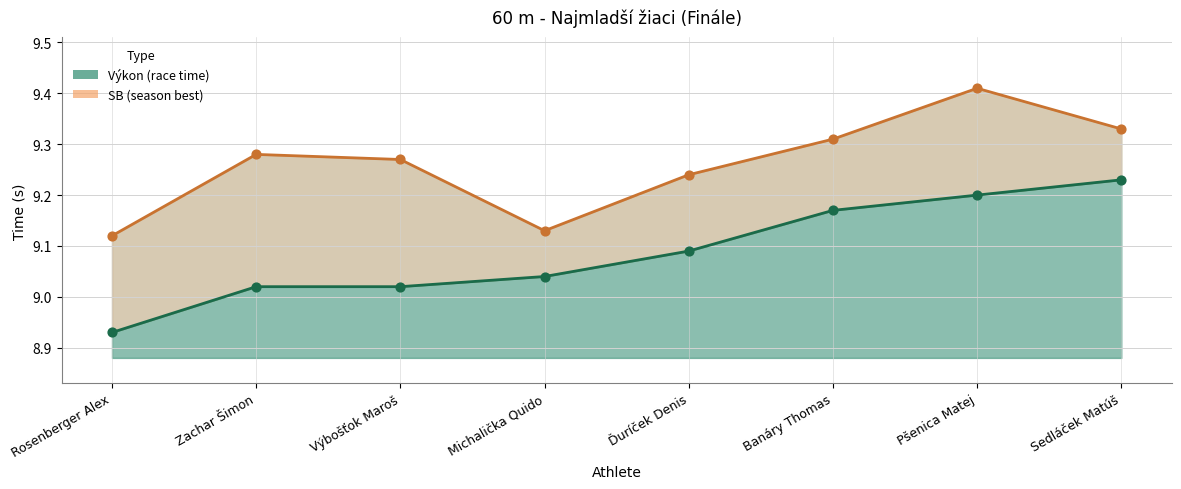

Is the value of SB line at Banáry Thomas greater than the value of Výkon line at Výbošťok Maroš?

Yes